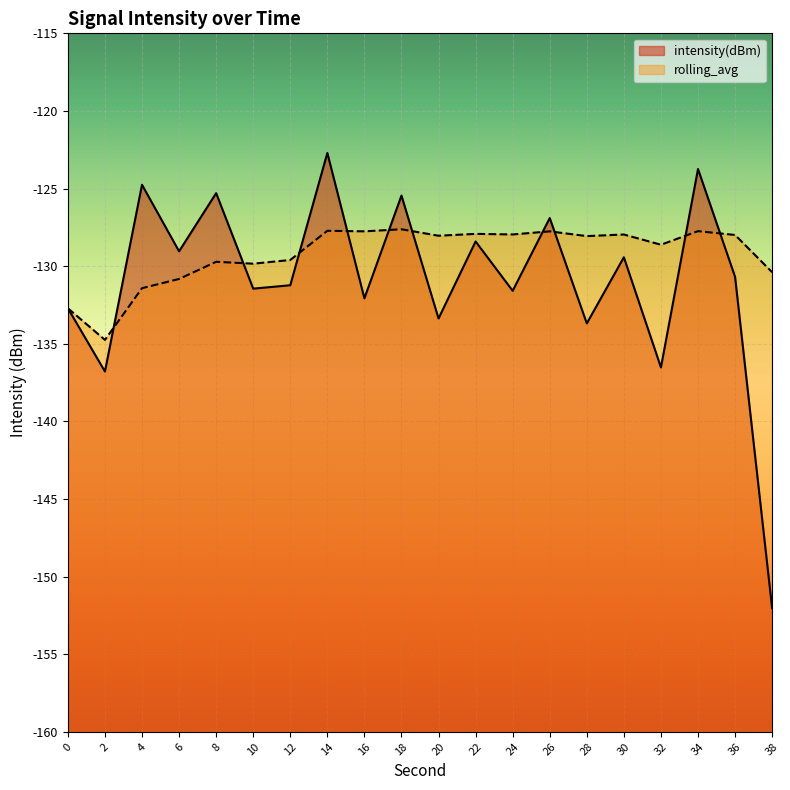

Is it true that intensity(dBm) equals -133.7 at 28?

True